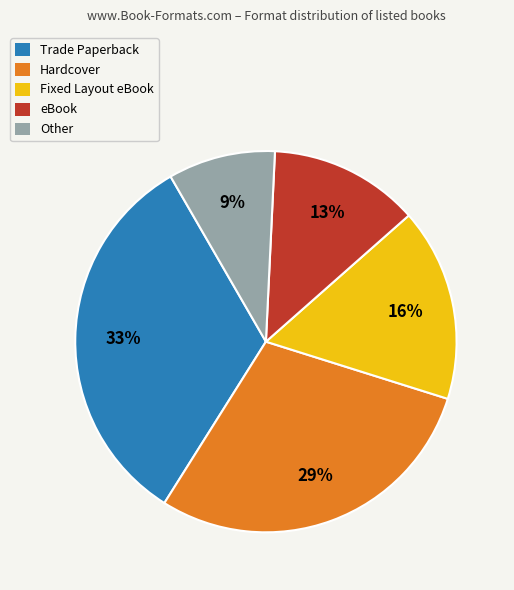

Is there a majority slice in this chart?

No